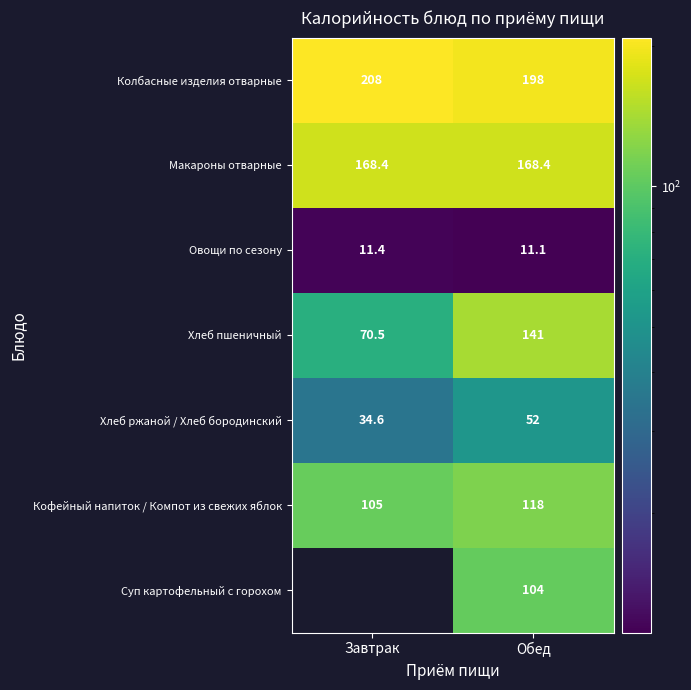

What is the approximate value of Хлеб пшеничный at Завтрак?

70.5